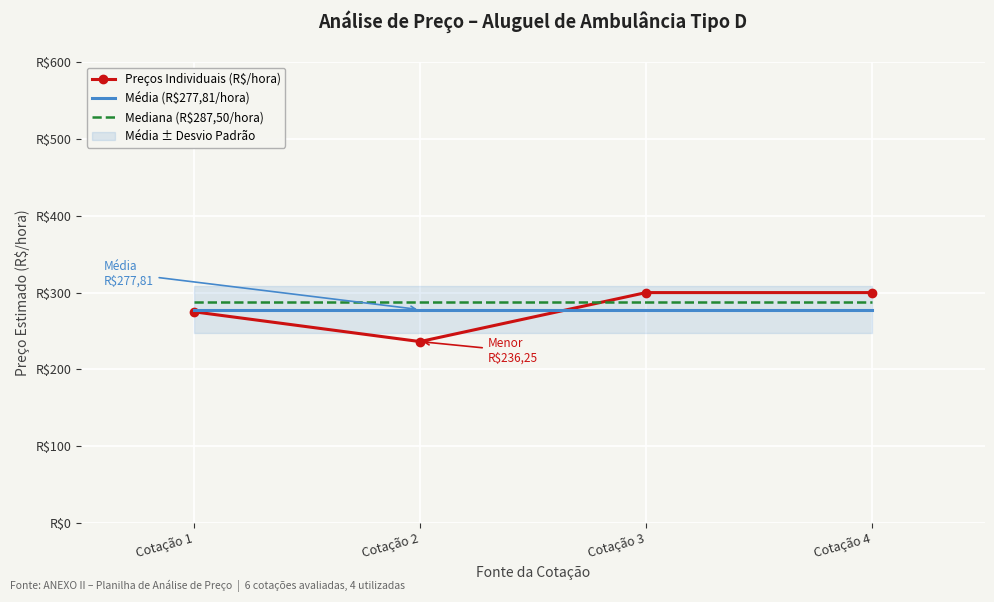

What is the approximate value of Preços Individuais (R$/hora) at Cotação 4?

300.0